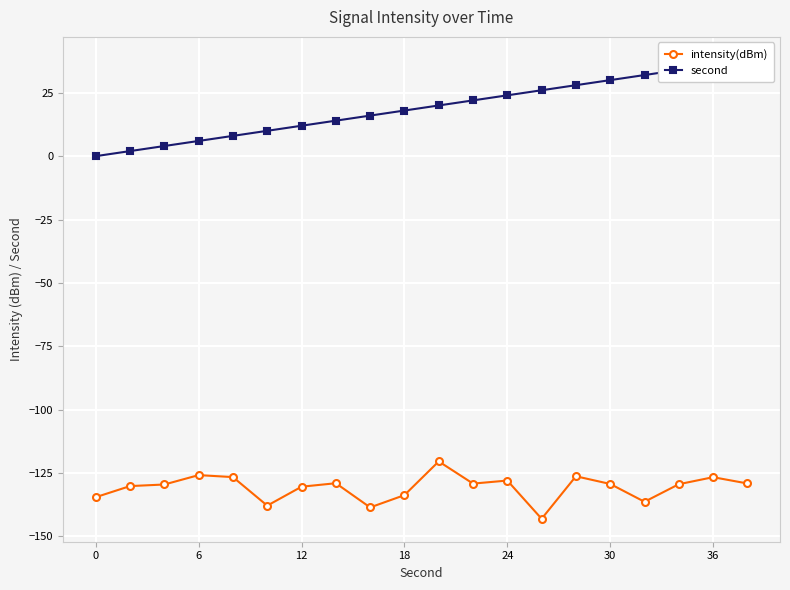

List the series in order of their overall mean, highest first.

second, intensity(dBm)